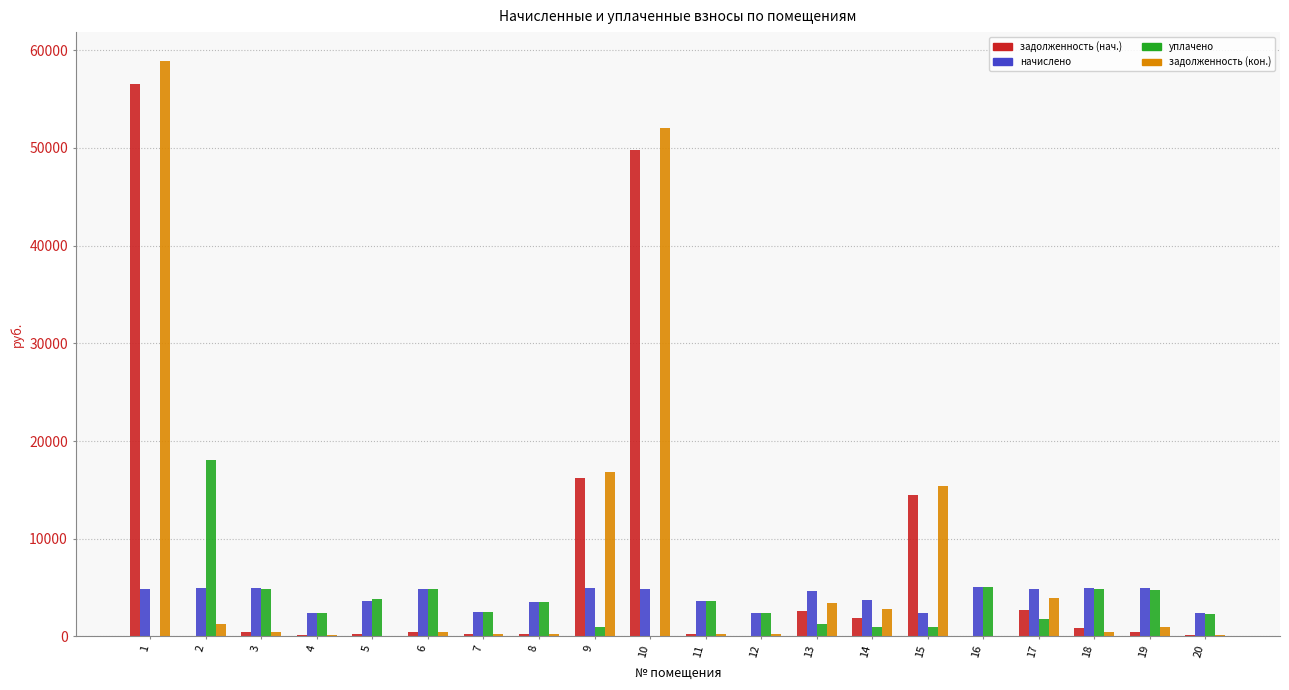

Between 2 and 6, which series saw the biggest shift?

уплачено